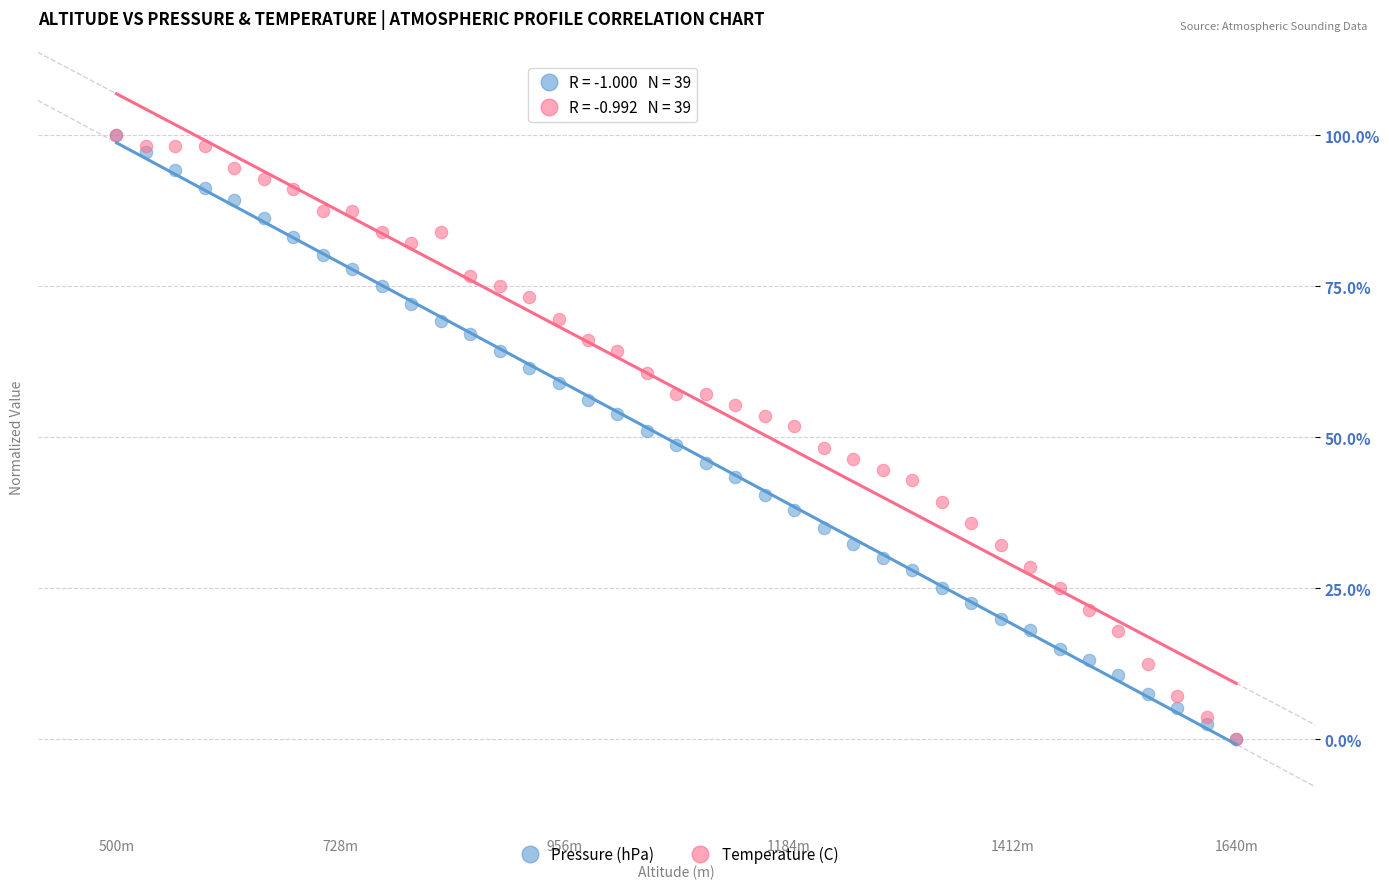

What are all the series names shown in the legend?

Pressure (hPa), Temperature (C)